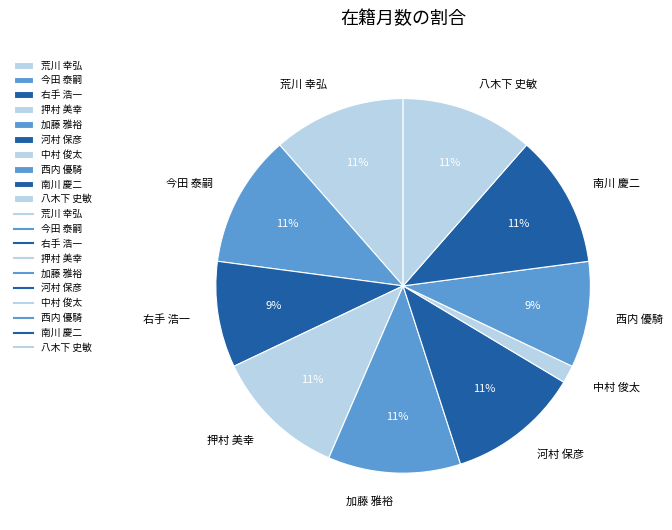

Count the number of slices in the pie.

10